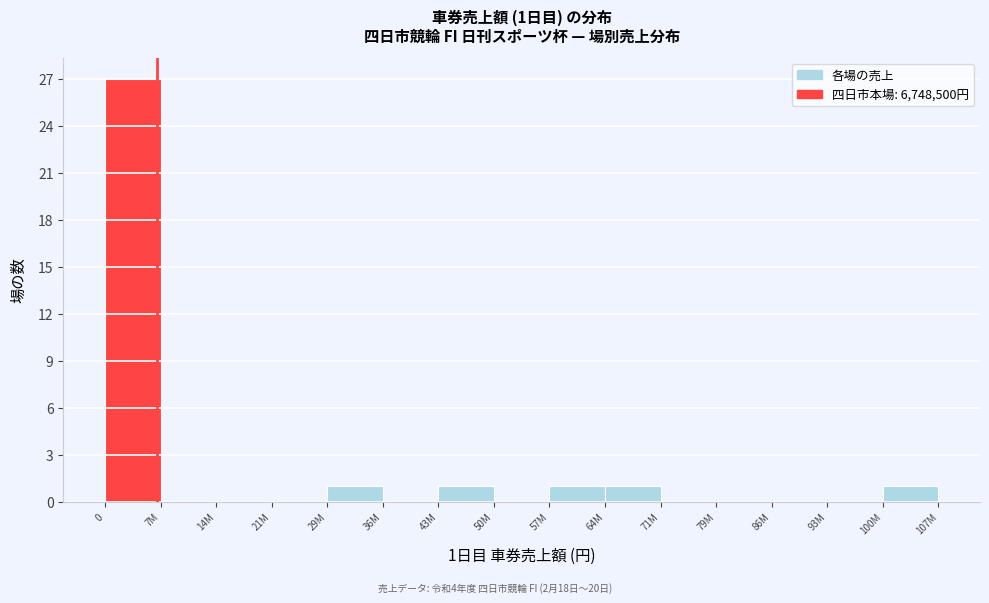

Reading left to right, transcribe all the data shown in this chart.

0=27	7M=0	14M=0	21M=0	29M=1	36M=0	43M=1	50M=0	57M=1	64M=1	71M=0	79M=0	86M=0	93M=0	100M=1